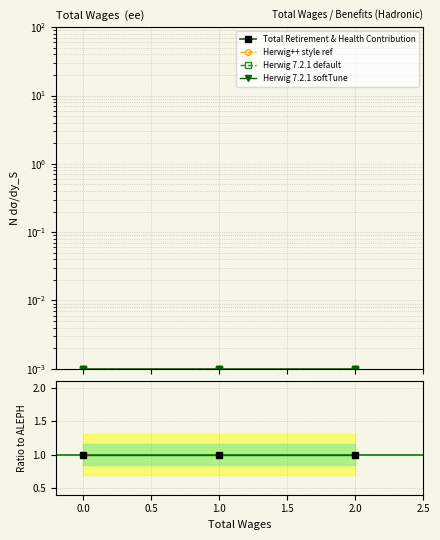

The value of Herwig 7.2.1 default at −0.5 is 0.0. True or false?

True